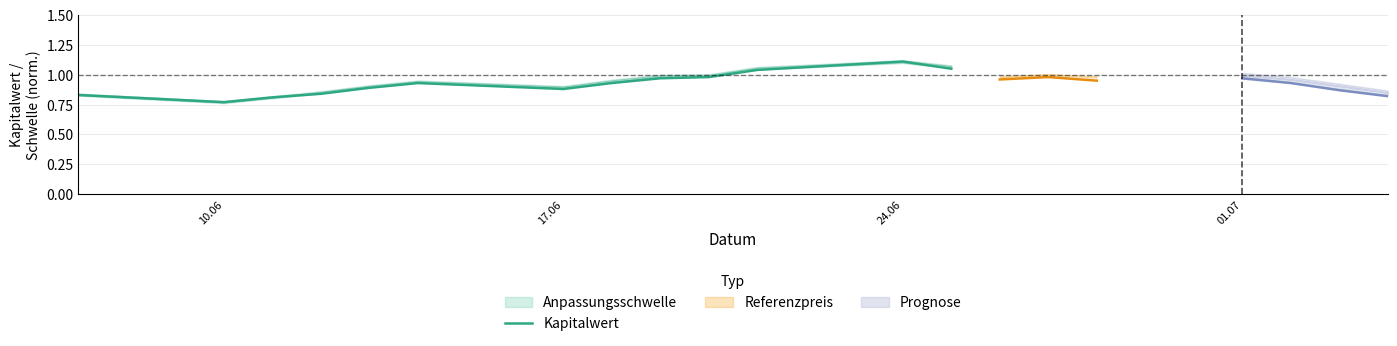

At which label does Kapitalwert reach its minimum?

10.06